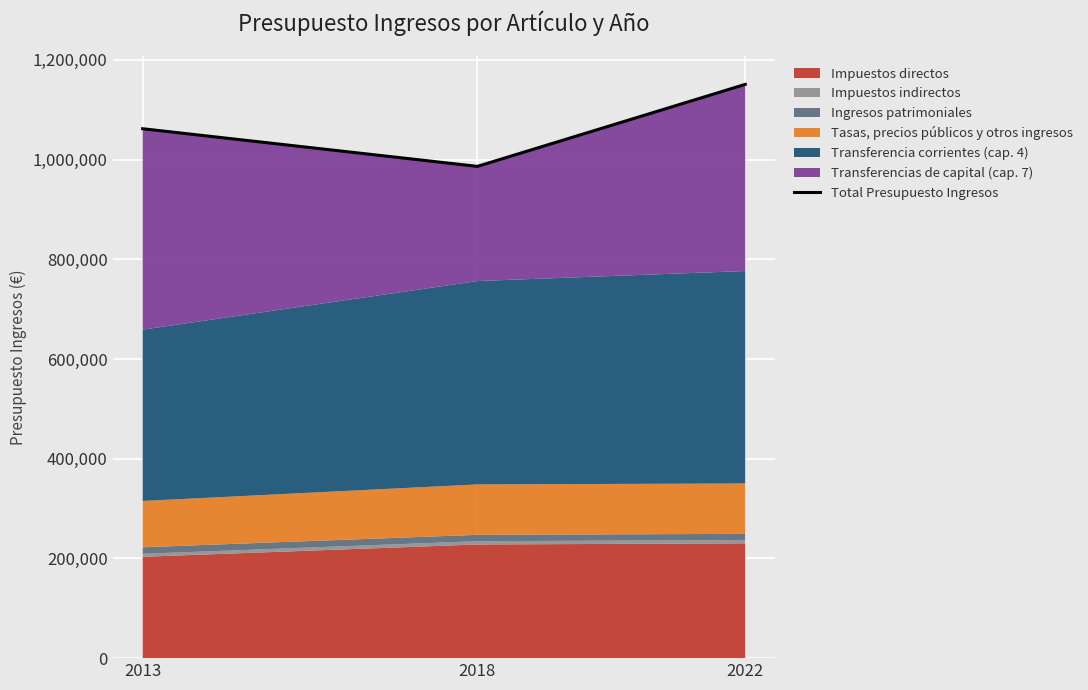

What is the smallest value displayed?

986500